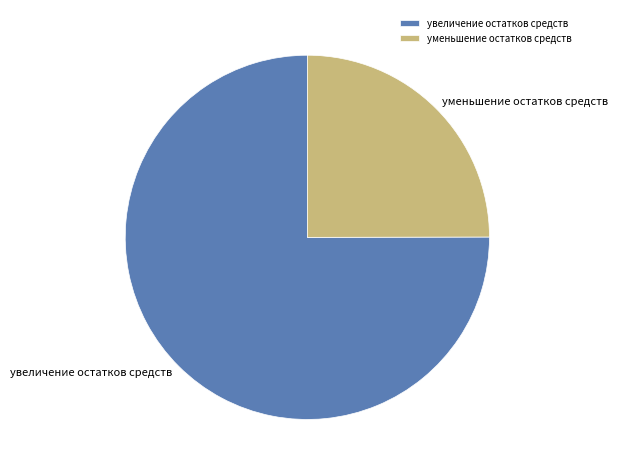

Which has a higher value, уменьшение остатков средств or увеличение остатков средств?

увеличение остатков средств